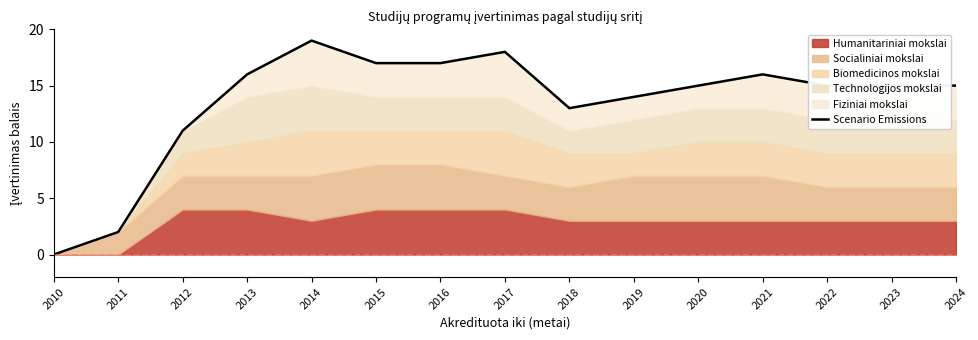

What is the change in value from 2013 to 2020?

-1